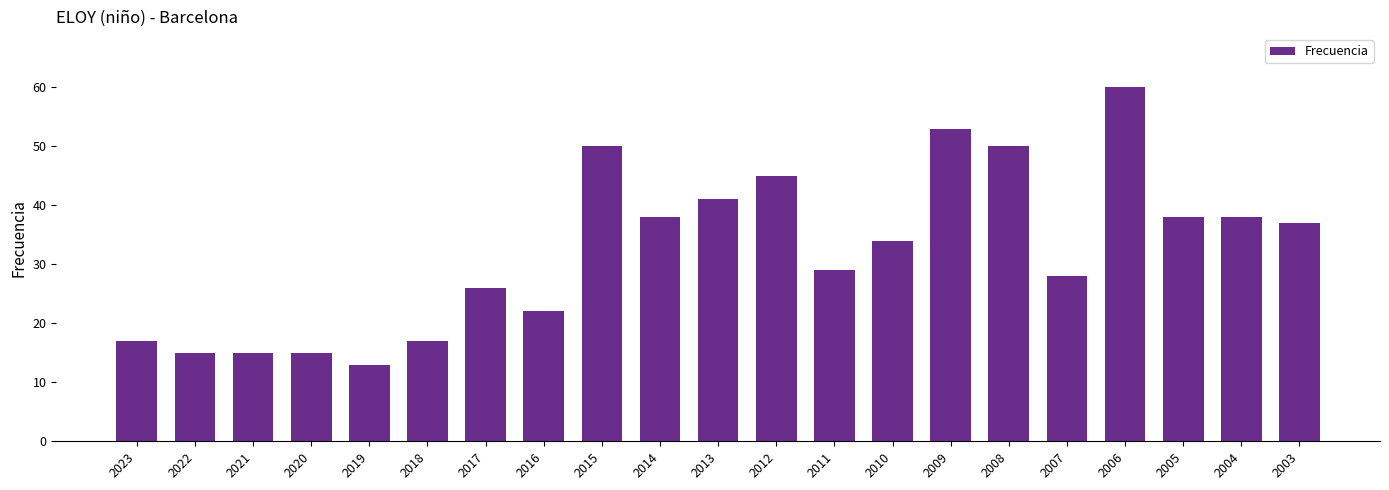

Reading right to left, transcribe all the data shown in this chart.

37	38	38	60	28	50	53	34	29	45	41	38	50	22	26	17	13	15	15	15	17